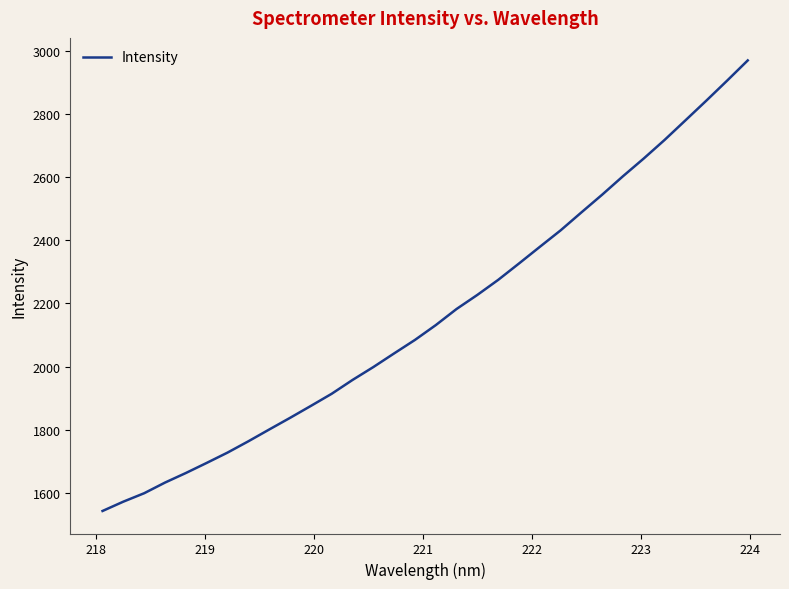

What is the minimum value shown in the chart?

1543.0